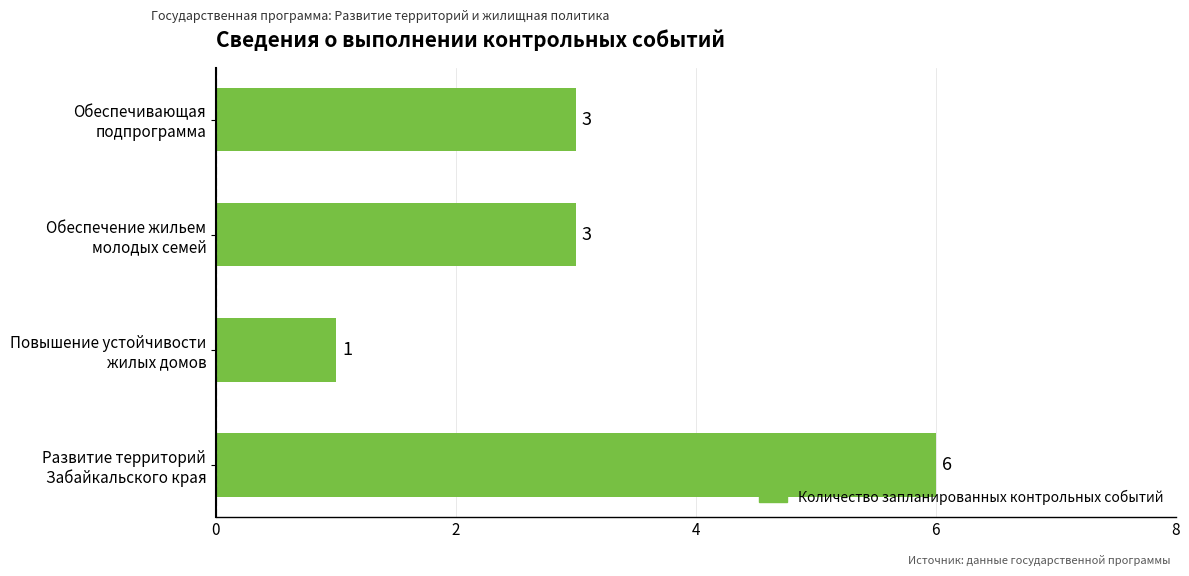

Reading bottom to top, list all the values displayed in this chart.

6	1	3	3